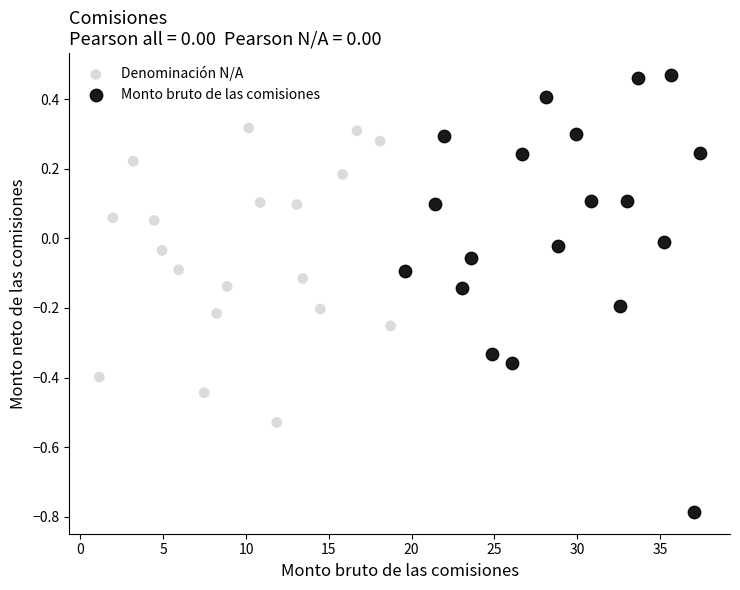

Which series has the largest Y range (max minus min)?

Monto bruto de las comisiones